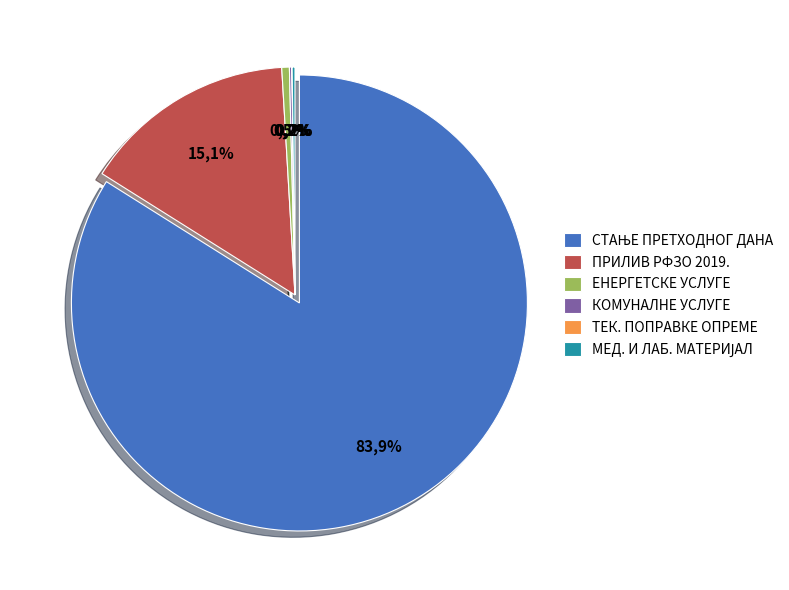

To the nearest percent, what is the average slice percentage?

17%